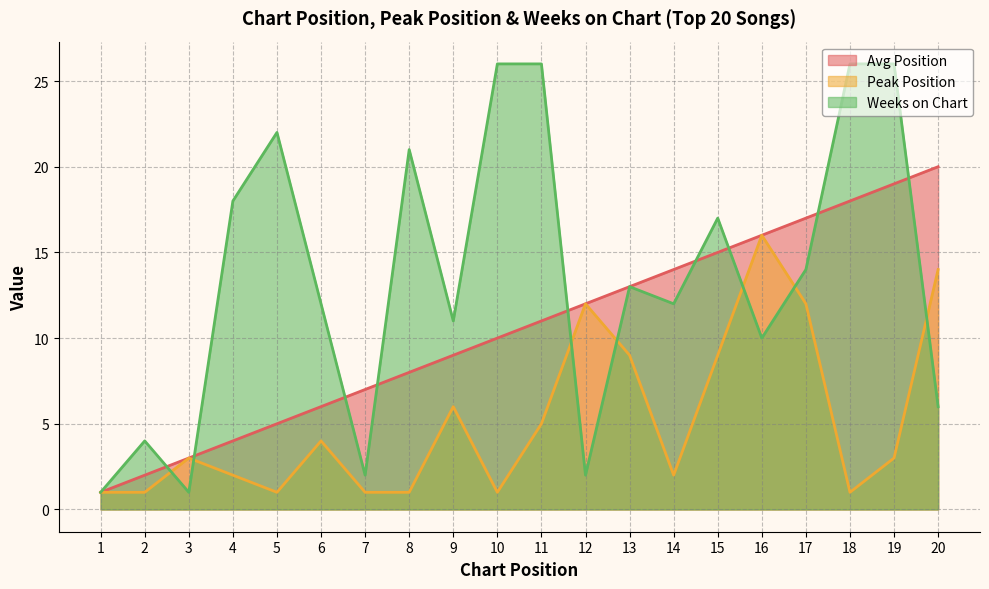

The Peak Position series shows 1 at 8. True or false?

True